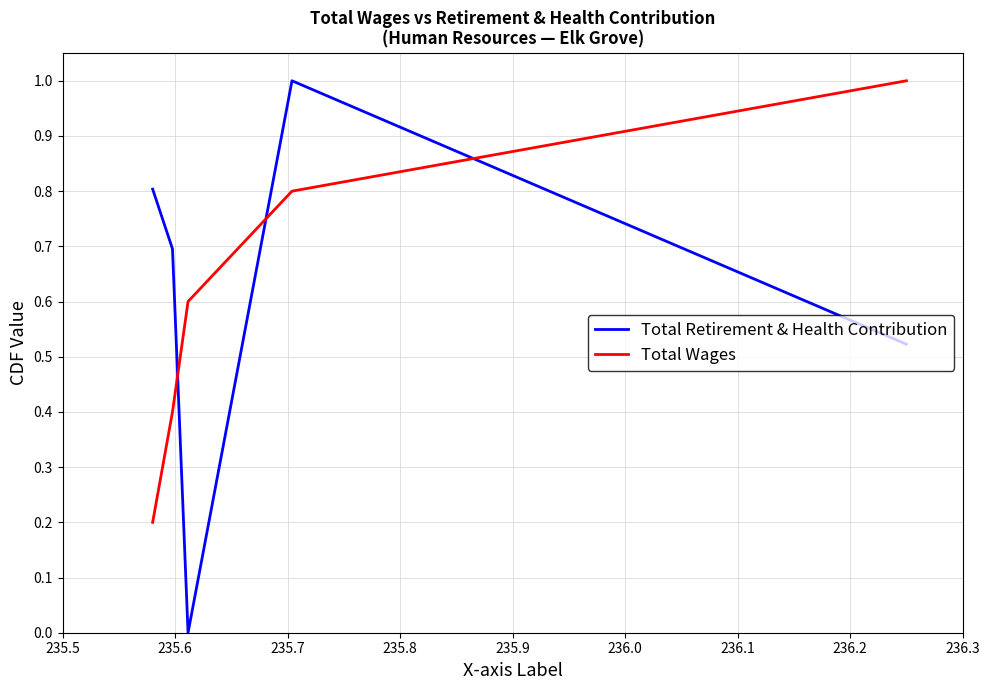

Does the chart display data point markers on the line(s)?

No